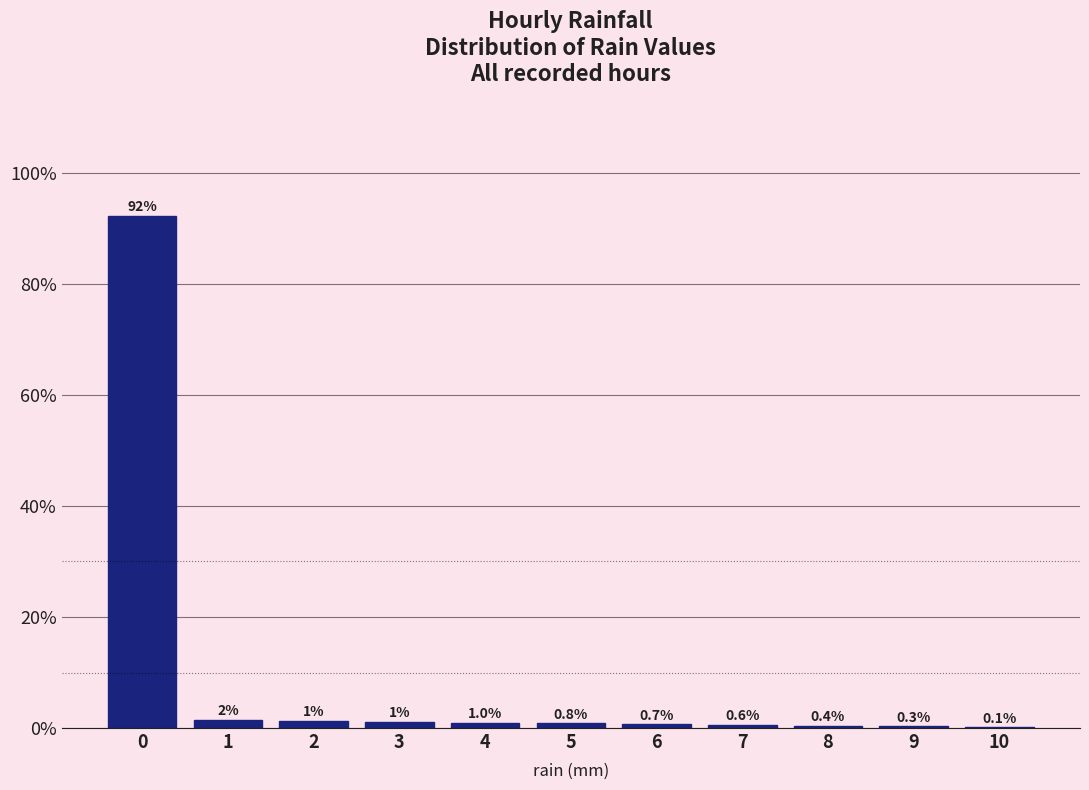

What is the change in value from 1 to 9?

-1.2